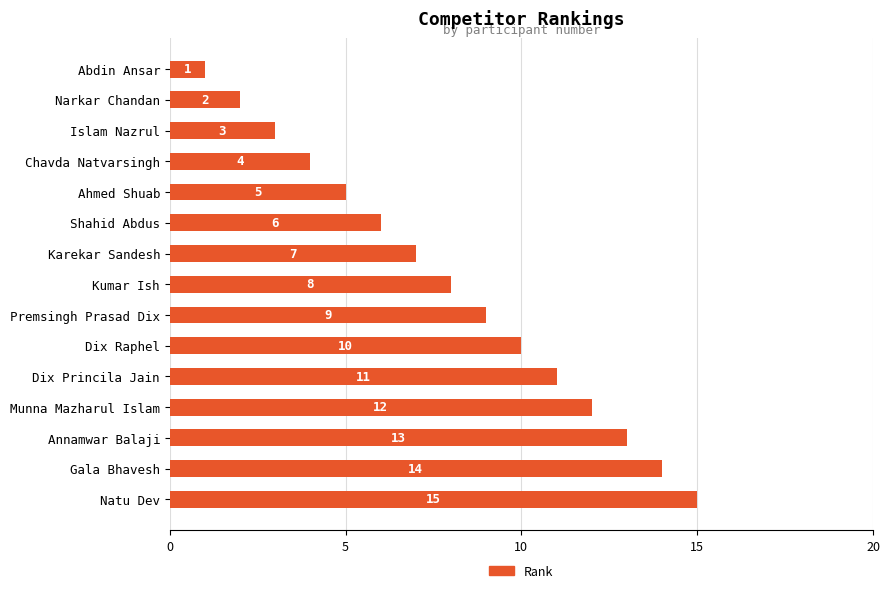

What is the value of the 7th bar from the top?

7